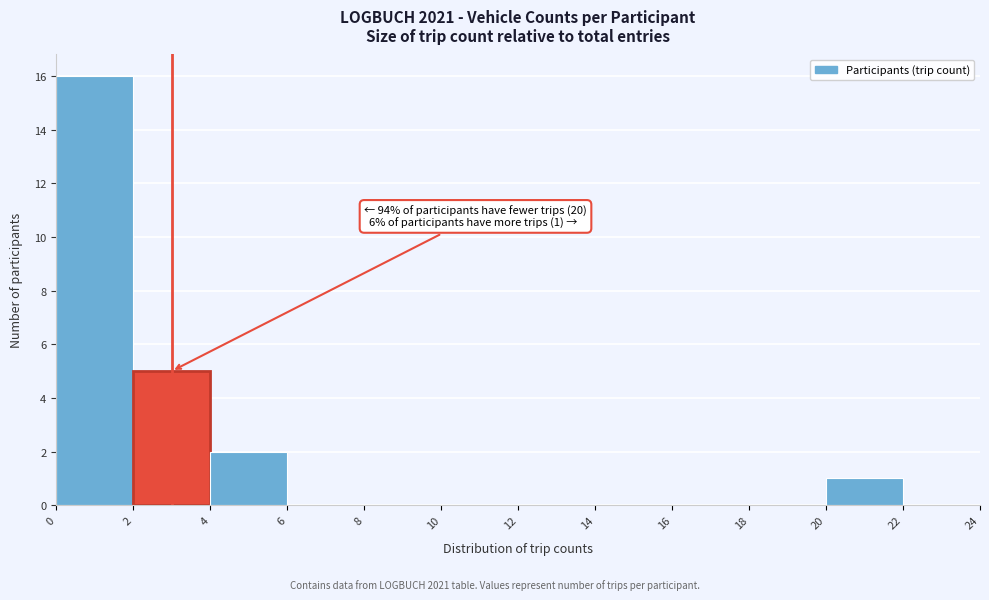

Which range on the x-axis has the tallest bar?

0 to 2